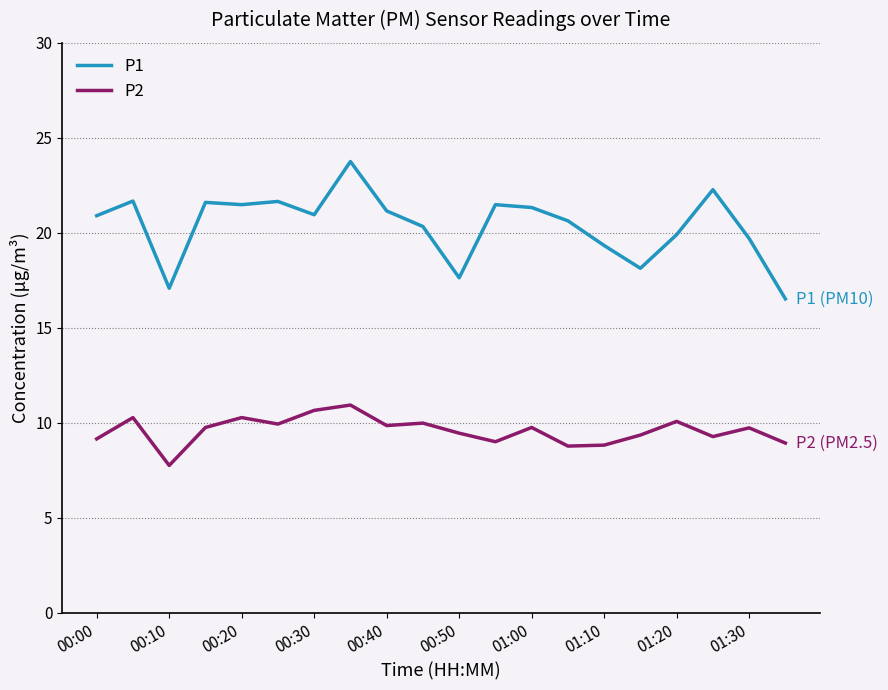

What is the difference between the maximum and minimum values in the P1 series?

7.2